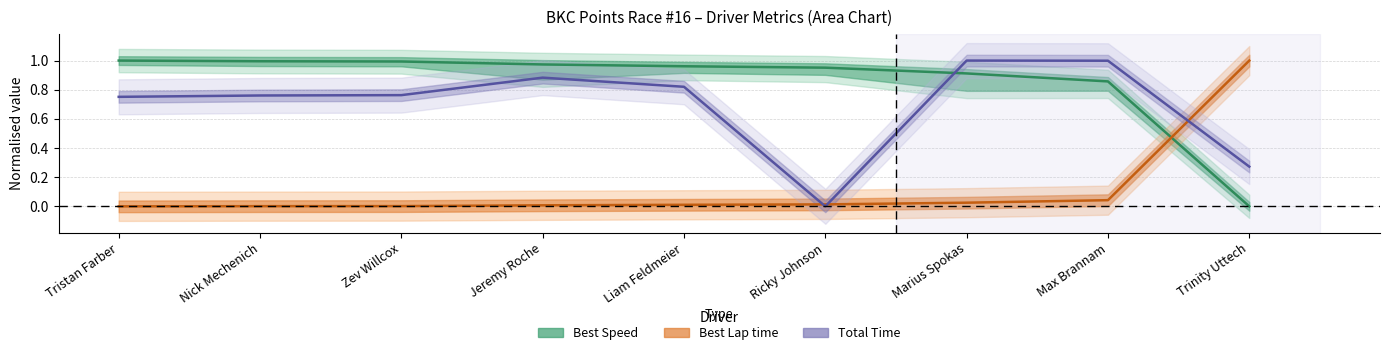

Reading left to right, list all the values displayed in this chart.

Best Speed (centre): Tristan Farber=1.0	Nick Mechenich=1.0	Zev Willcox=1.0	Jeremy Roche=1.0	Liam Feldmeier=1.0	Ricky Johnson=1.0	Marius Spokas=0.9	Max Brannam=0.9	Trinity Uttech=0.0
Best Lap time (centre): Tristan Farber=0.0	Nick Mechenich=0.0	Zev Willcox=0.0	Jeremy Roche=0.0	Liam Feldmeier=0.0	Ricky Johnson=0.0	Marius Spokas=0.0	Max Brannam=0.0	Trinity Uttech=1.0
Total Time (centre): Tristan Farber=0.8	Nick Mechenich=0.8	Zev Willcox=0.8	Jeremy Roche=0.9	Liam Feldmeier=0.8	Ricky Johnson=0.0	Marius Spokas=1.0	Max Brannam=1.0	Trinity Uttech=0.3